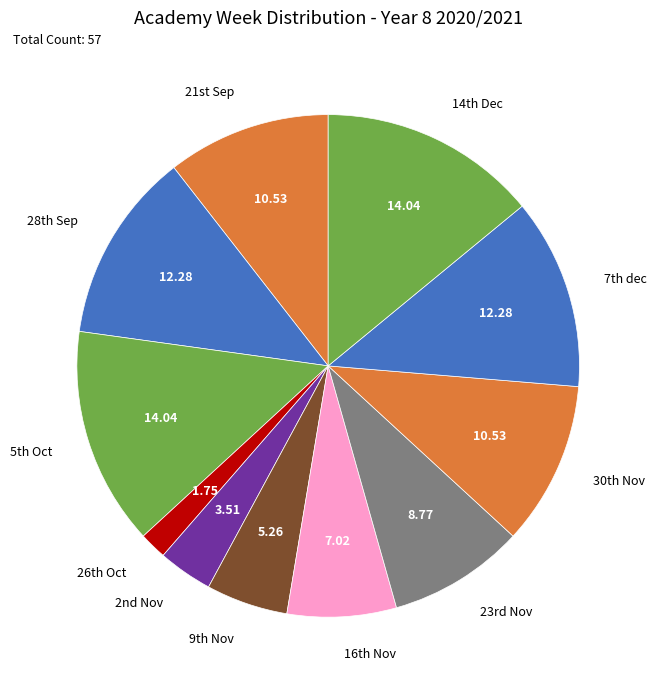

Is there a majority slice in this chart?

No